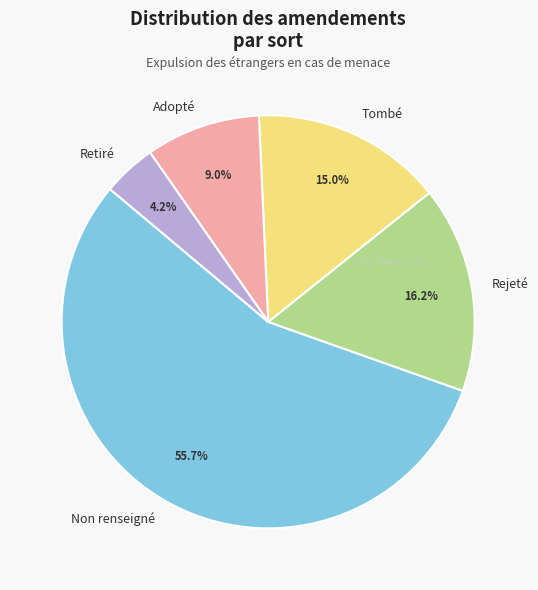

What percentage is the Non renseigné slice, to the nearest percent?

56%